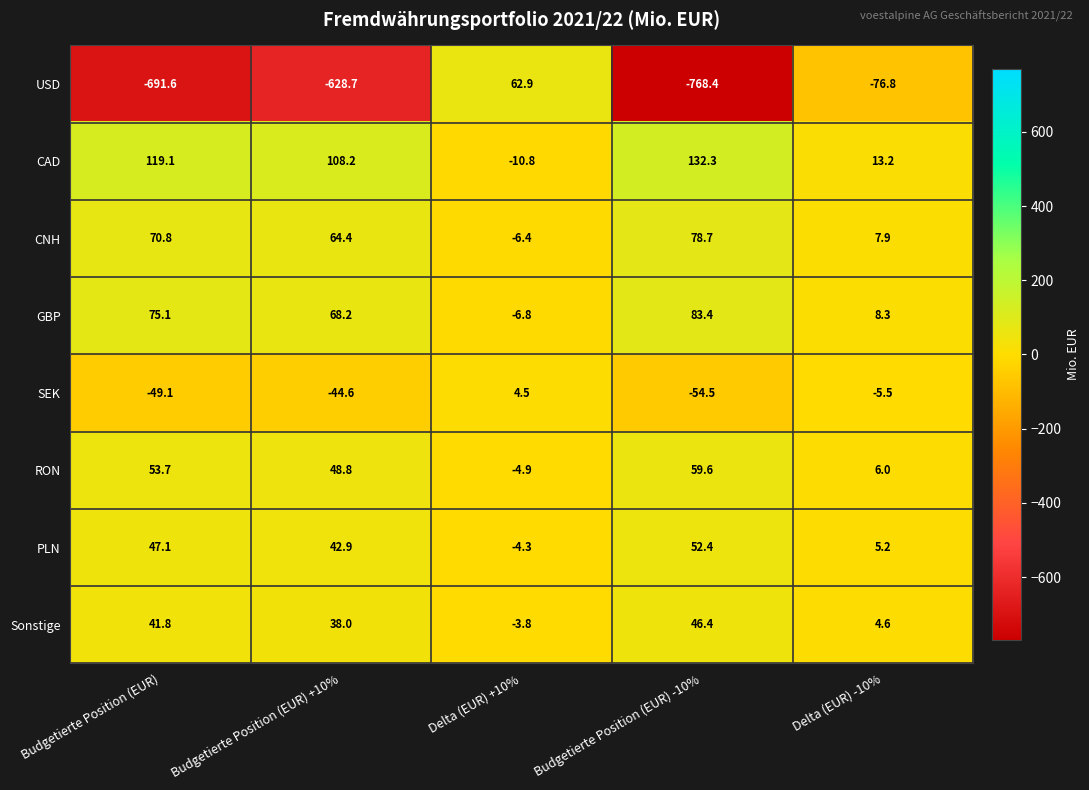

How many series are shown in this chart?

8